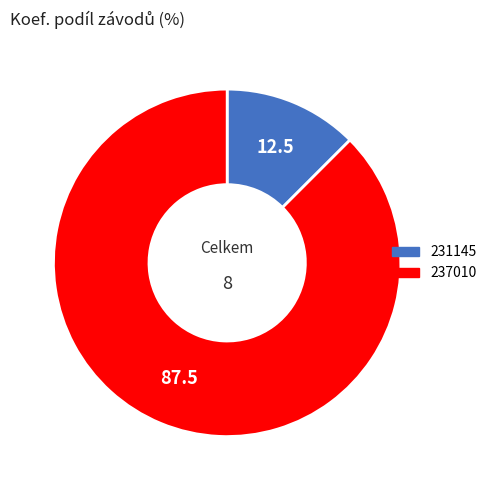

The 231145 slice represents 6% of the pie. True or false?

False